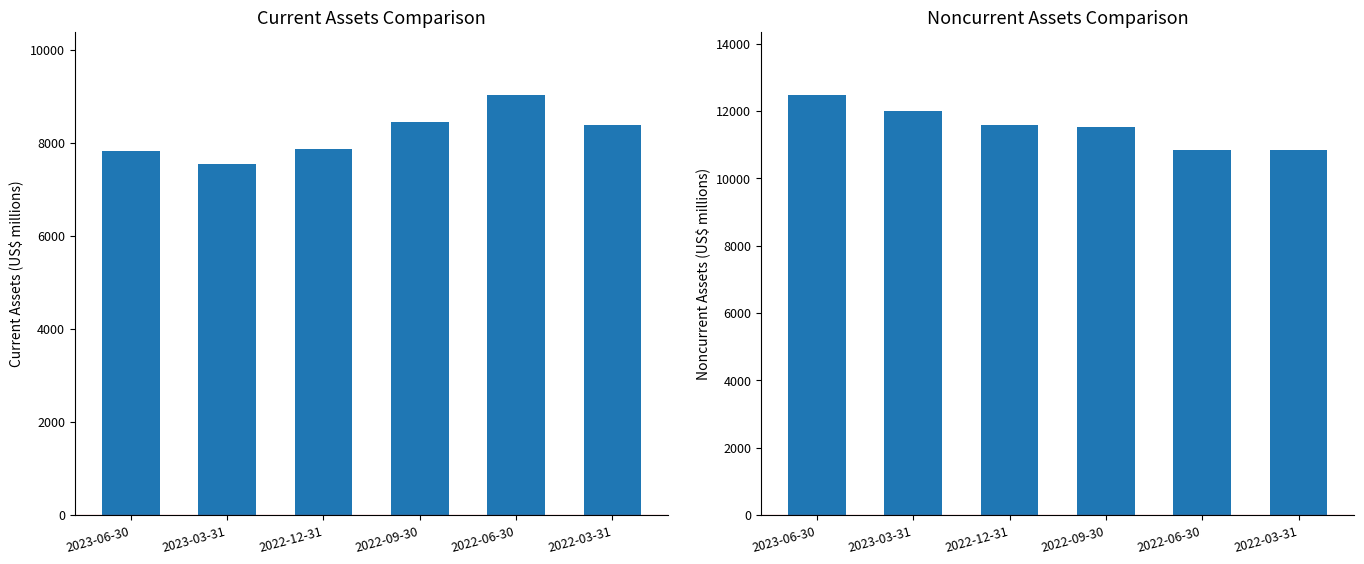

How many groups of bars are there?

6